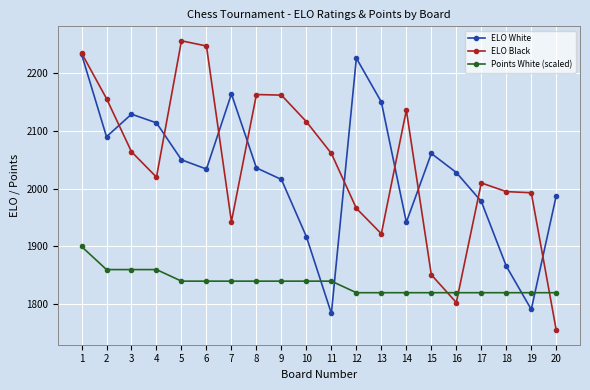

Where does the Points White (scaled) series first go above 1840?

1